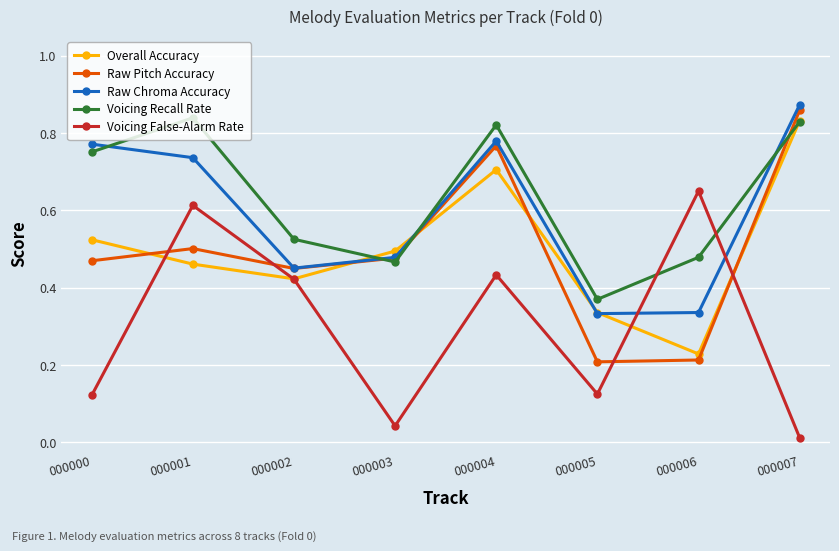

Which series changed the most between 000005 and 000007?

Raw Pitch Accuracy